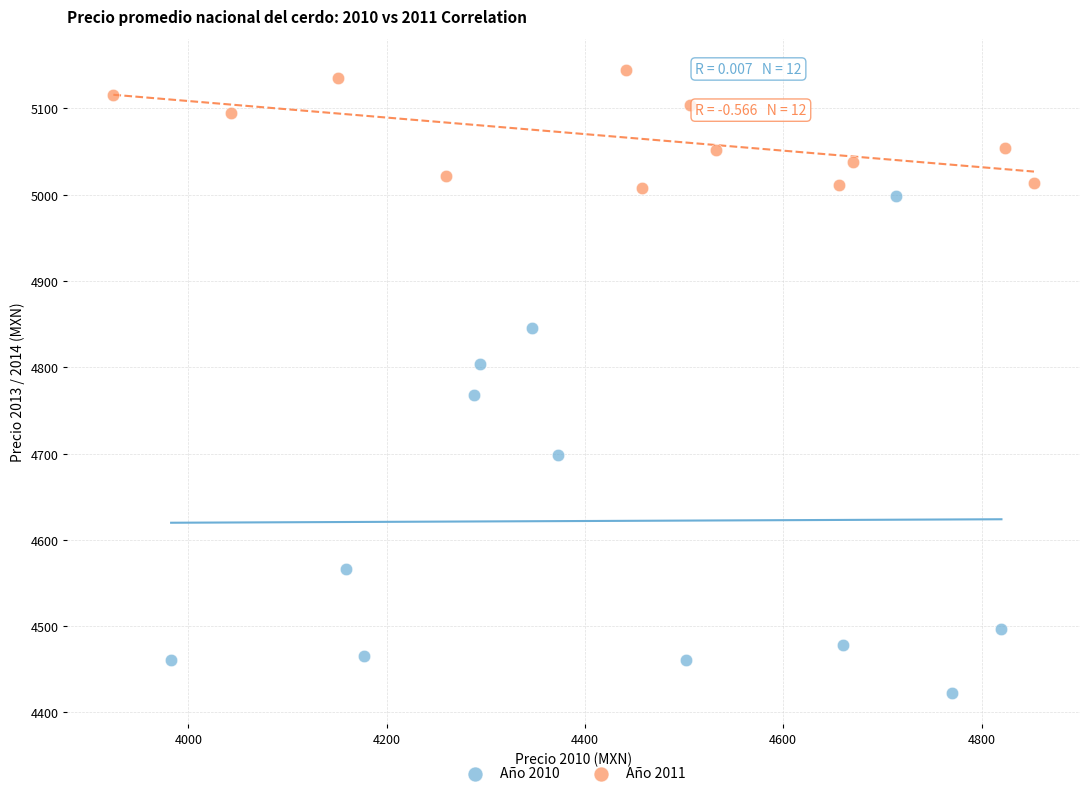

Which series has the largest Y range (max minus min)?

Año 2010